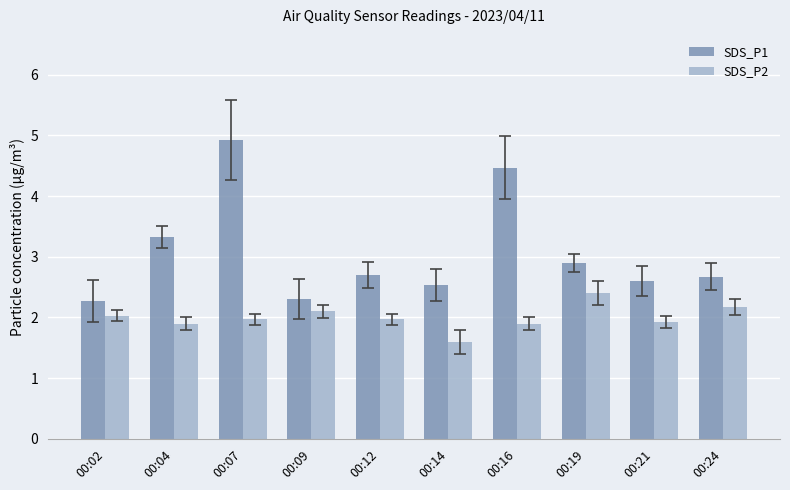

What are all the series names shown in the legend?

SDS_P1, SDS_P2